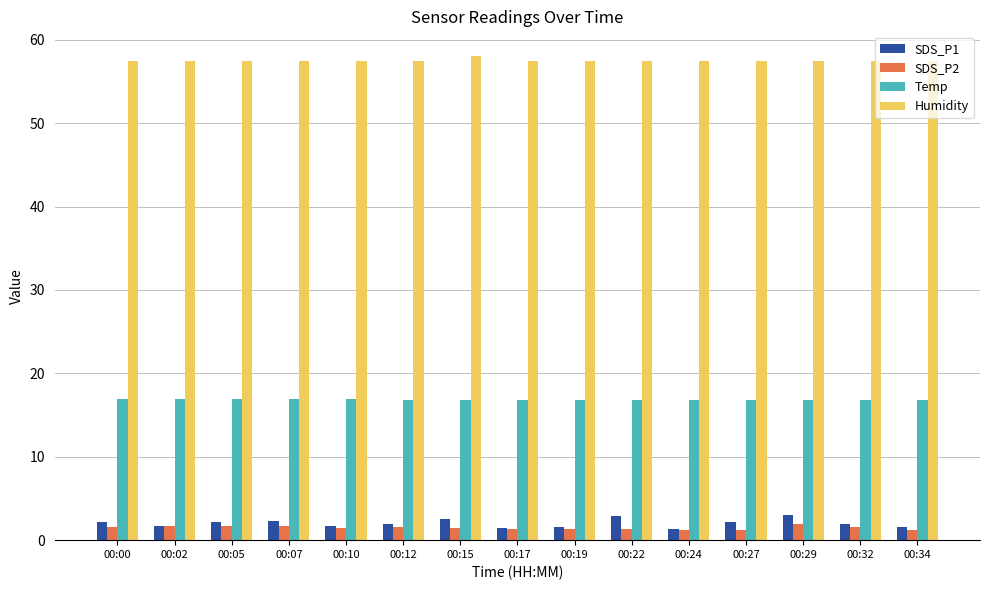

What is the value of the SDS_P2 bar at the 10th from the left?

1.3